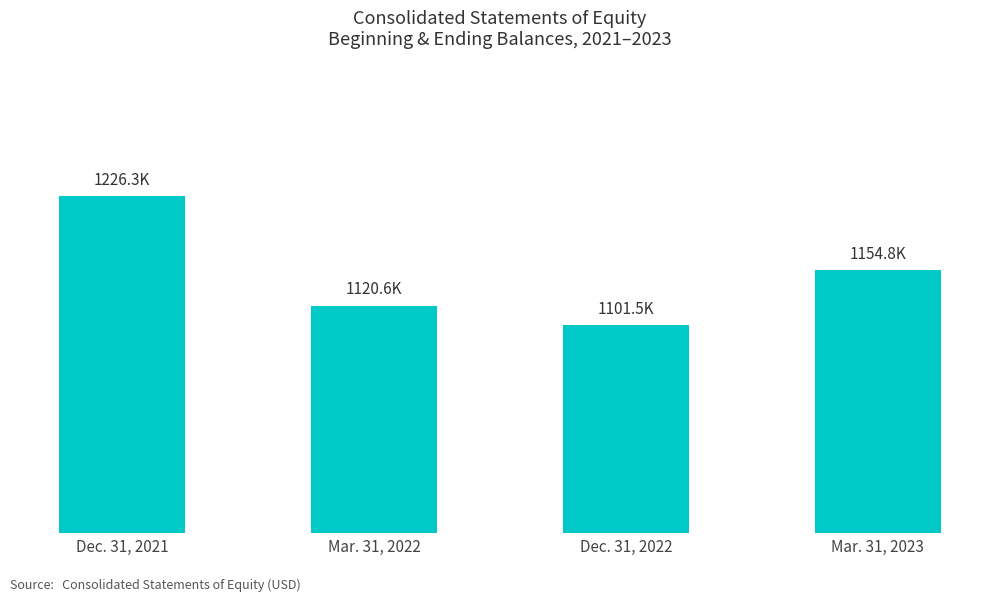

Are the bars horizontal?

No